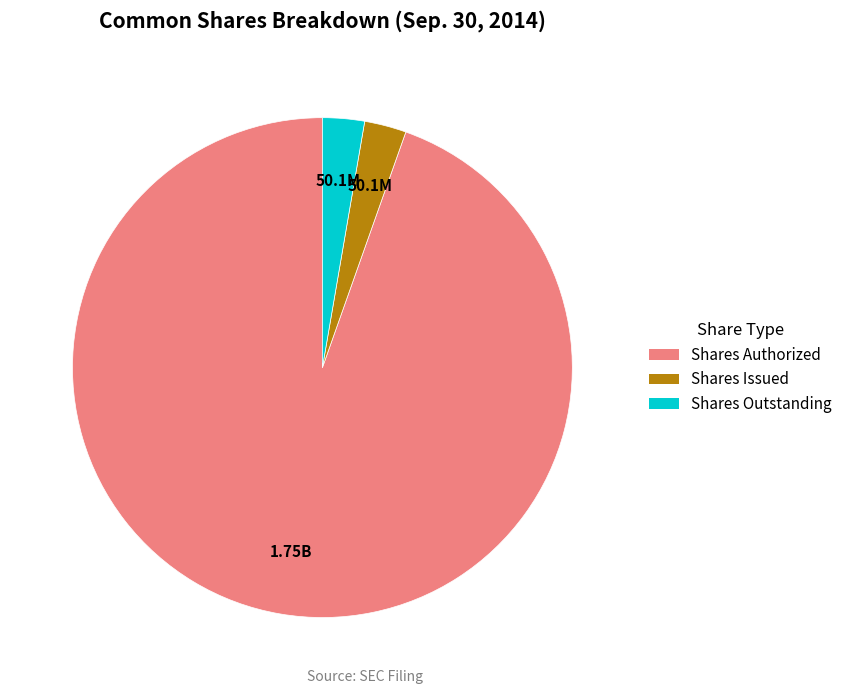

Is there any slice that represents more than half of the pie?

Yes